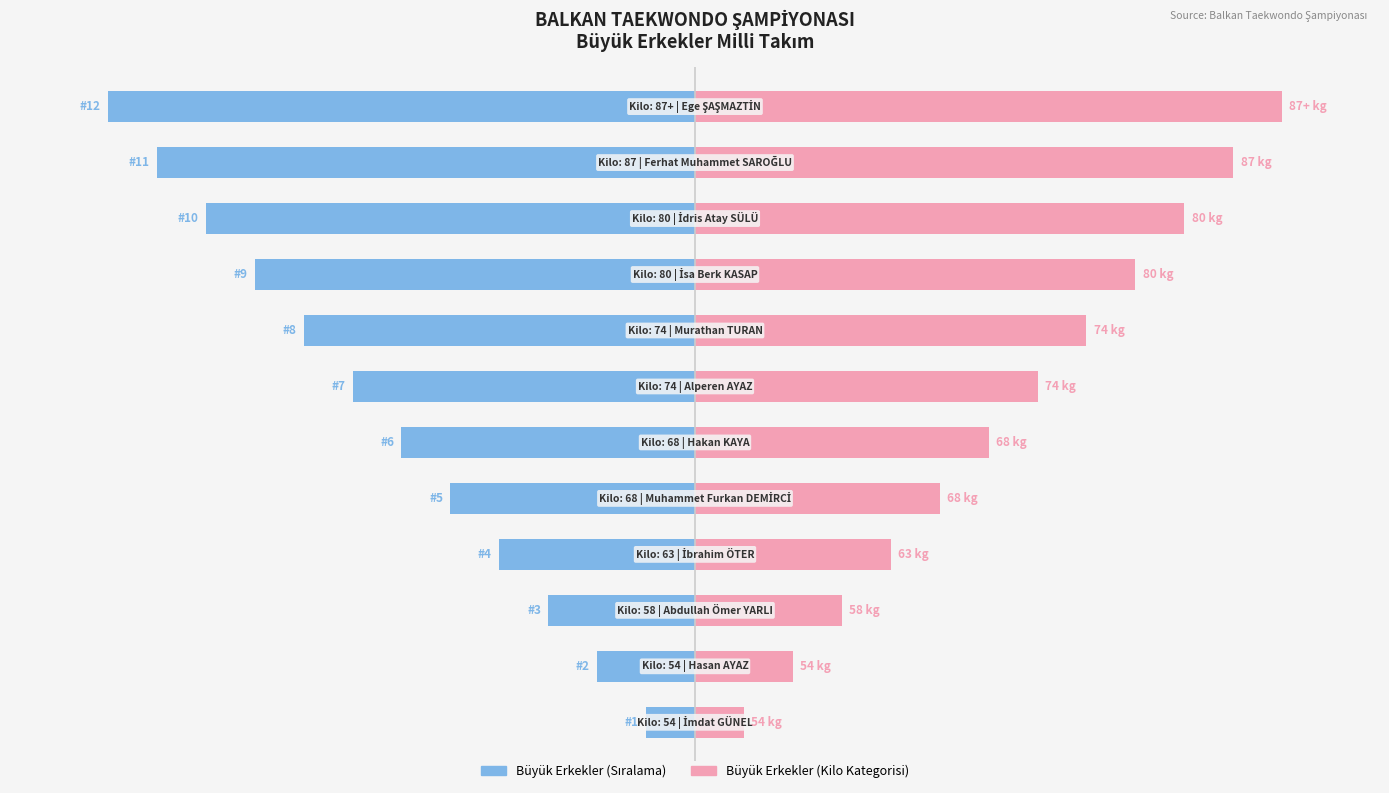

What is the difference between the maximum and minimum values in the Büyük Erkekler (Kilo) series?

11